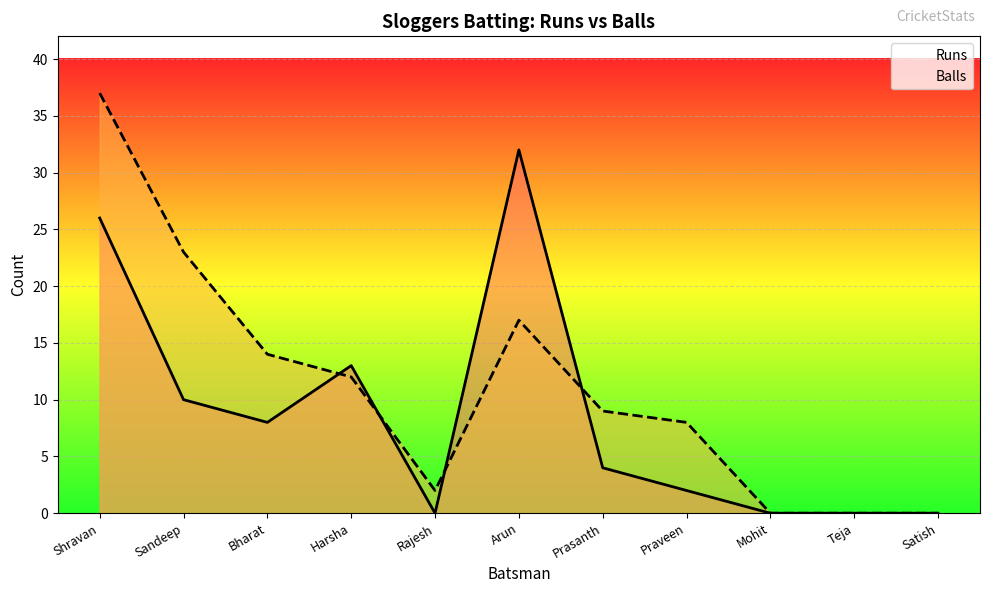

What is the maximum value shown in the chart?

37